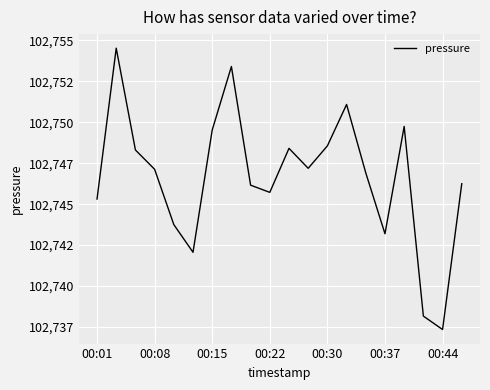

How many data points does each series have?

20